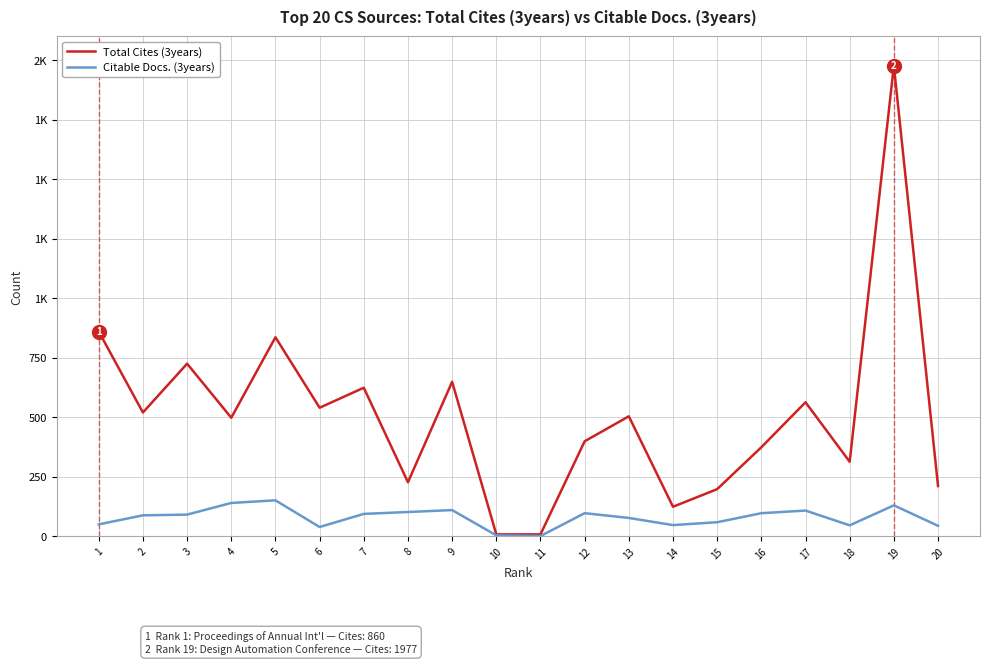

The value of Total Cites (3years) at 2 is 520. True or false?

True